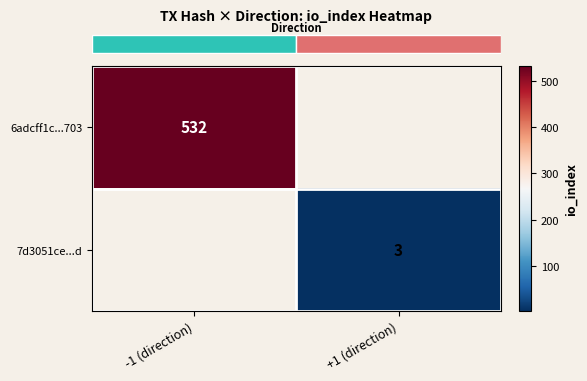

What is the spread (max minus min) of values at +1 (direction)?

3